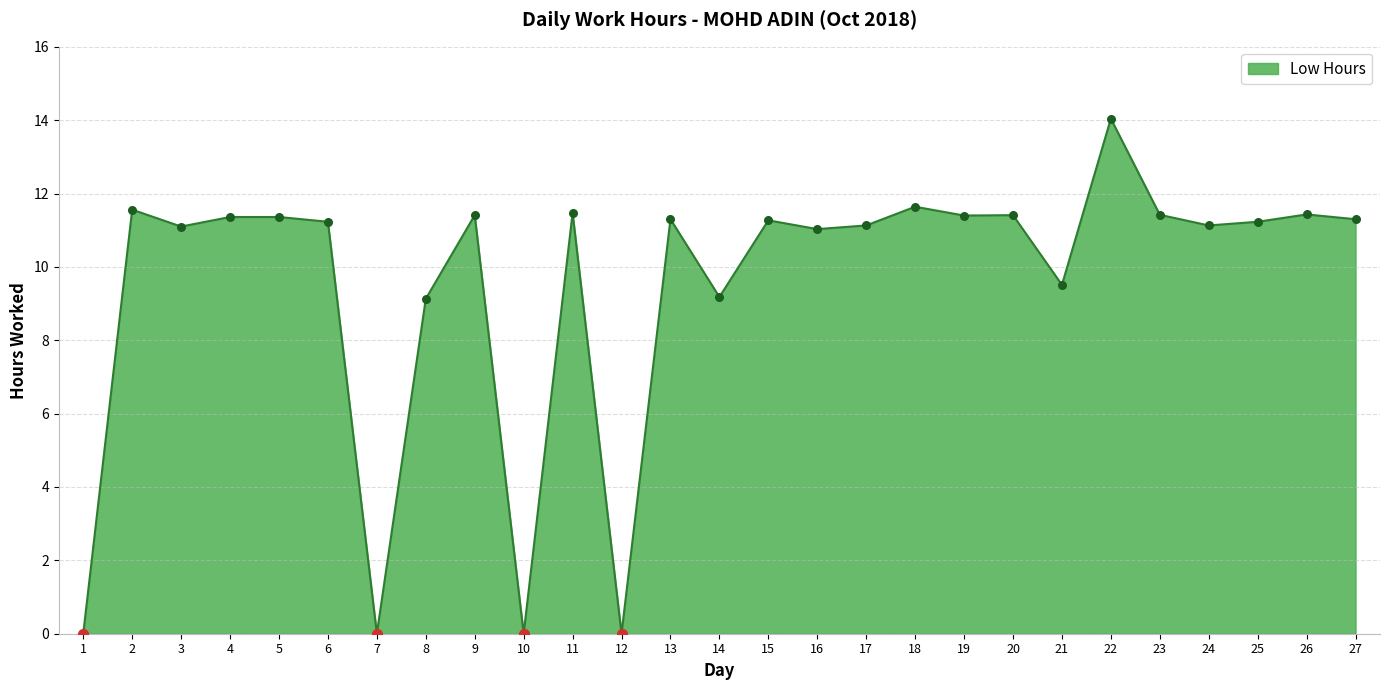

What is the change in value from 11 to 27?

-0.2